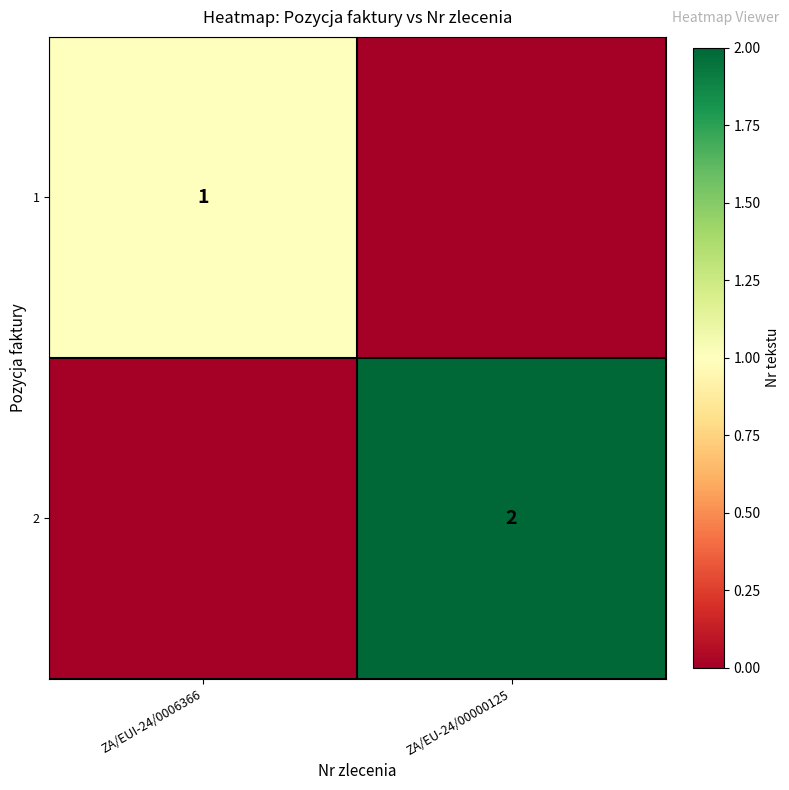

Is the value of 1 at ZA/EUI-24/0006366 greater than the value of 2 at ZA/EU-24/00000125?

No